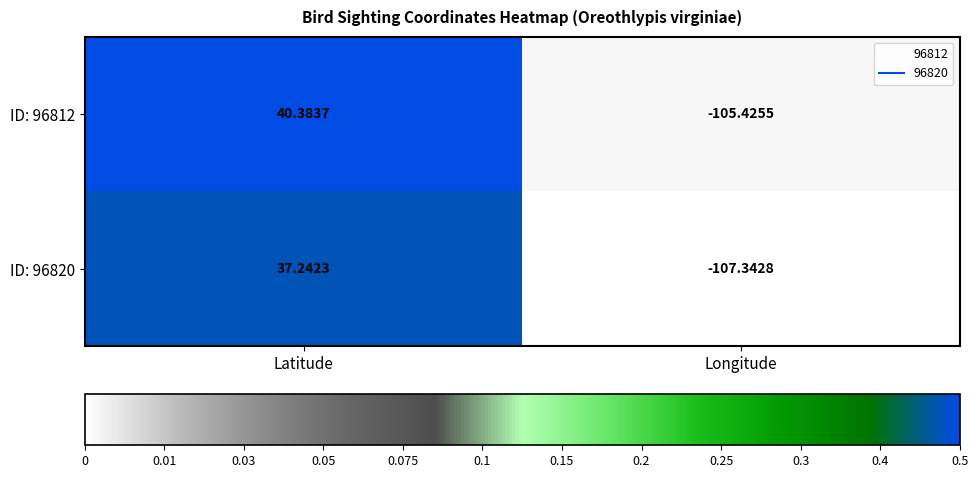

Is the value of ID: 96812 at Latitude greater than the value of ID: 96820 at Longitude?

Yes